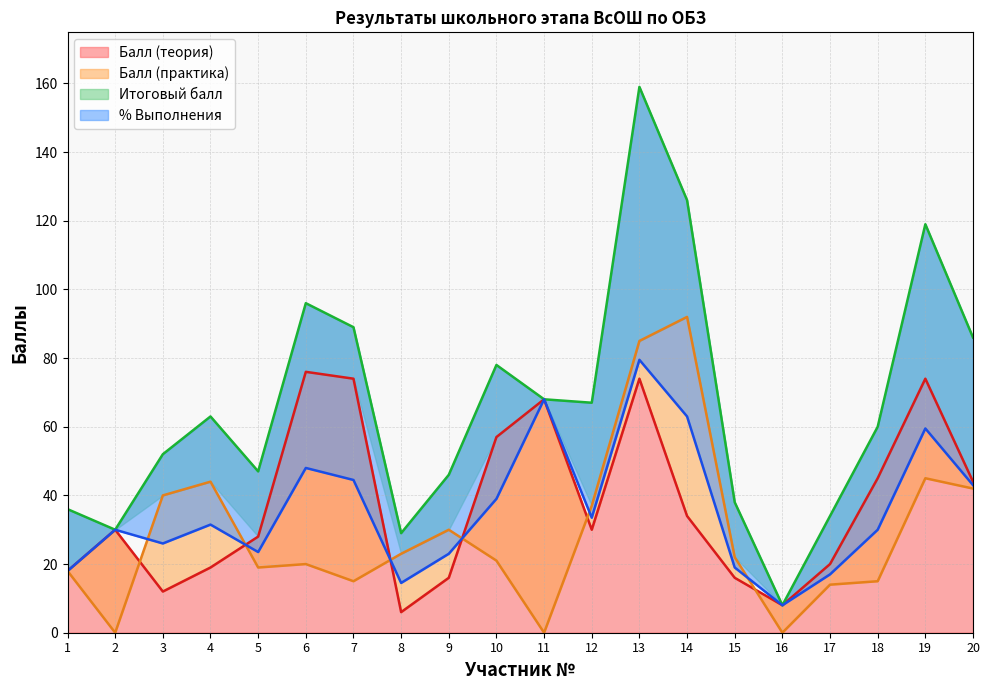

Which series has the largest range (max minus min)?

Итоговый балл